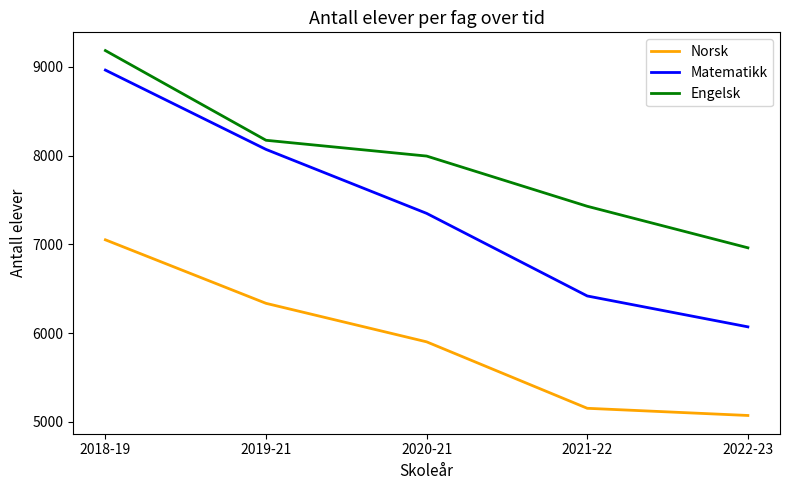

Does the chart display data point markers on the line(s)?

No